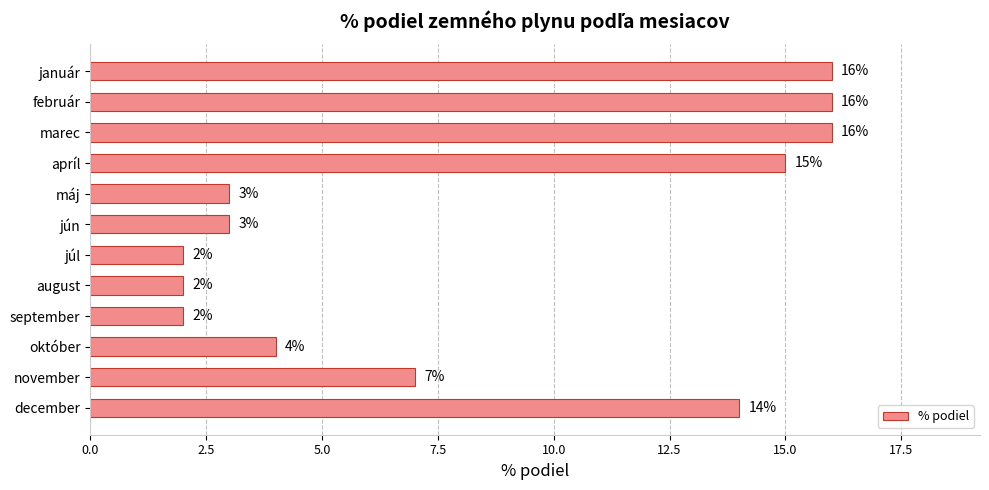

What is the difference between the maximum and minimum values?

14